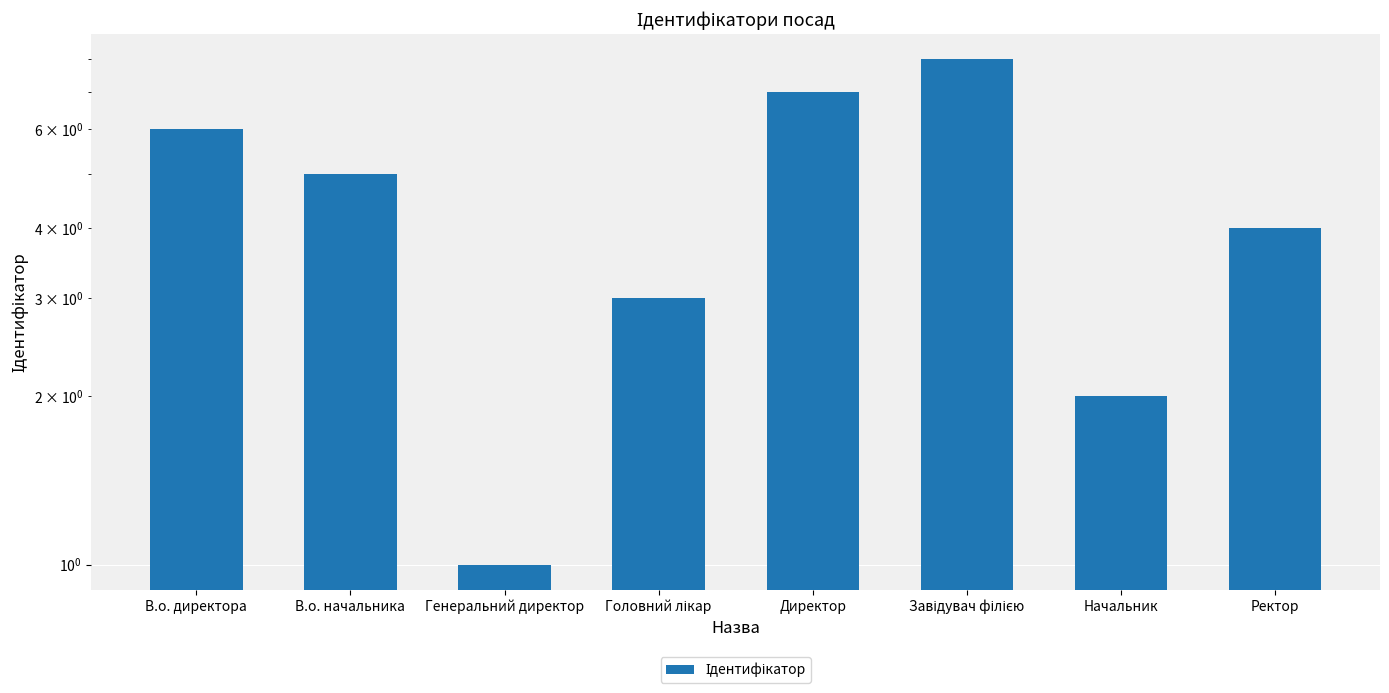

How many data points are above 5?

3